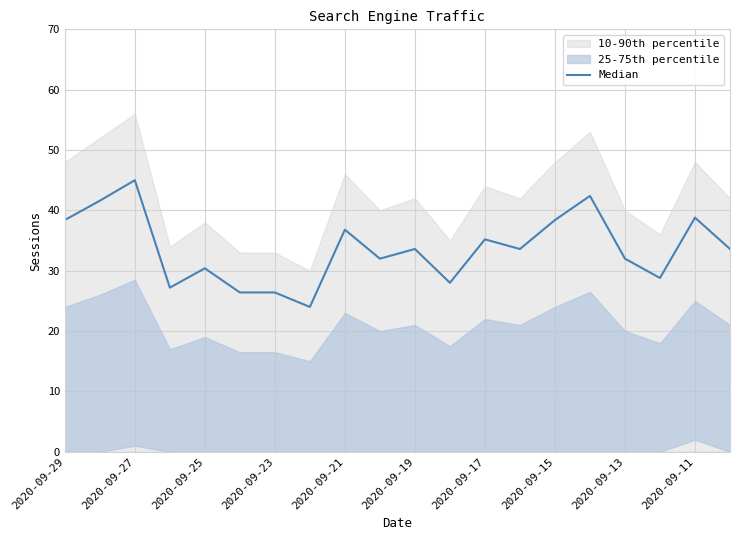

The value at 2020-09-19 is 33.6. True or false?

True